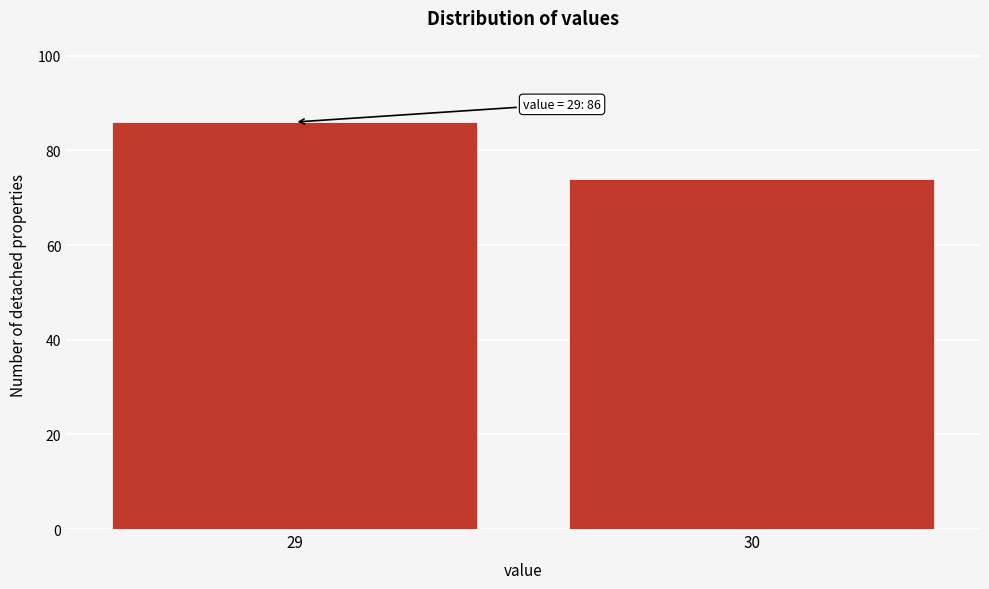

Reading left to right, transcribe all the data shown in this chart.

29=86	30=74